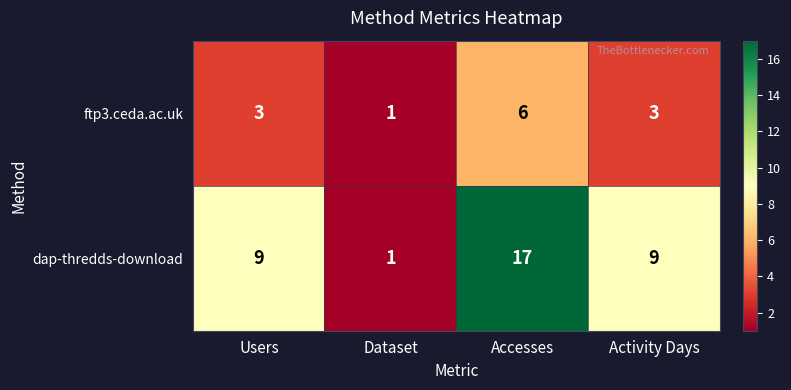

List the series in order of their overall mean, lowest first.

ftp3.ceda.ac.uk, dap-thredds-download